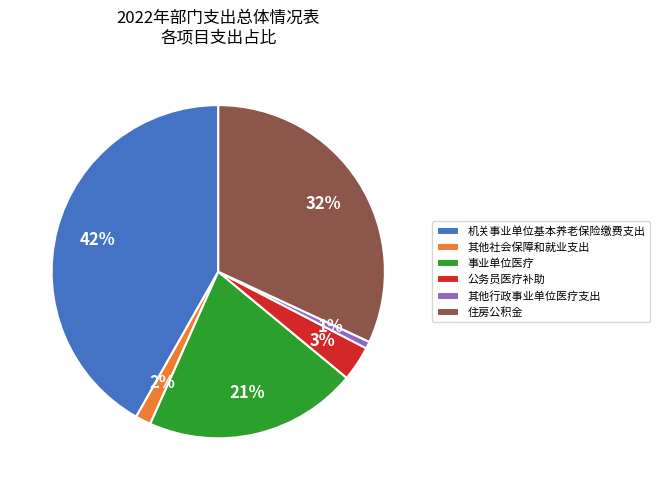

What is the largest slice in the pie chart?

机关事业单位基本养老保险缴费支出